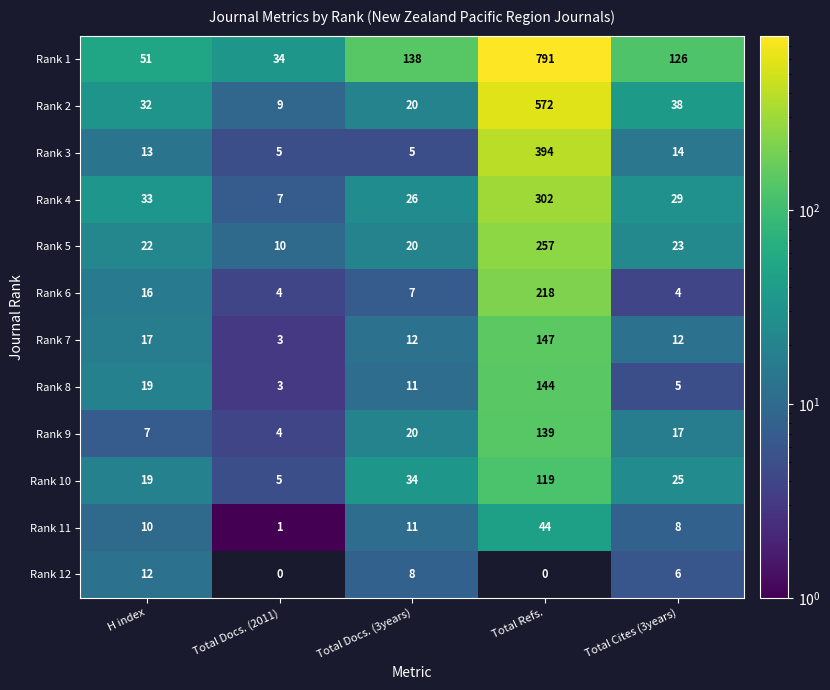

How many Rank 12 values are between 0 and 8?

4